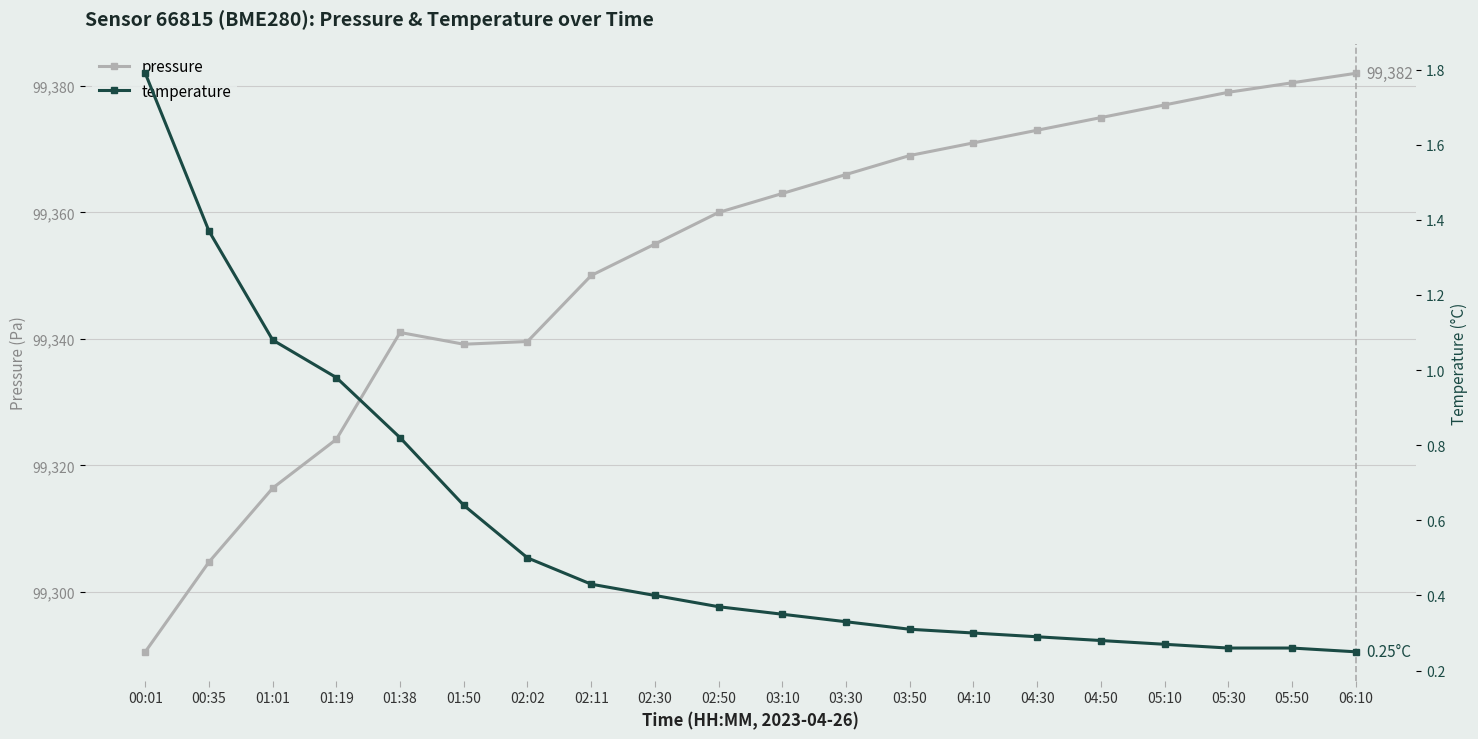

Rank the series at 05:30 from lowest to highest value.

temperature, pressure